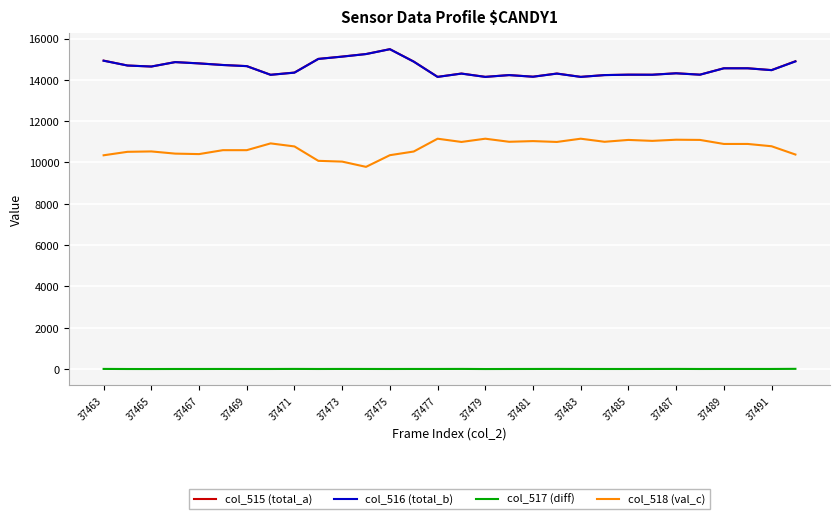

What is the highest value of the col_518 (val_c) series?

11151